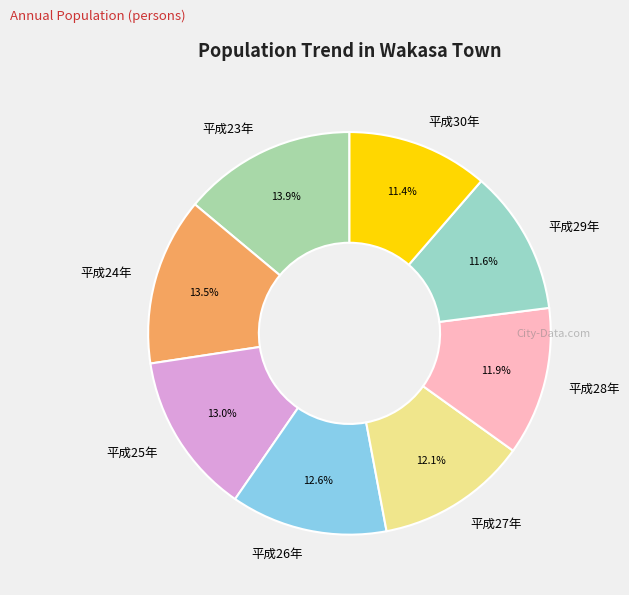

Is there a majority slice in this chart?

No